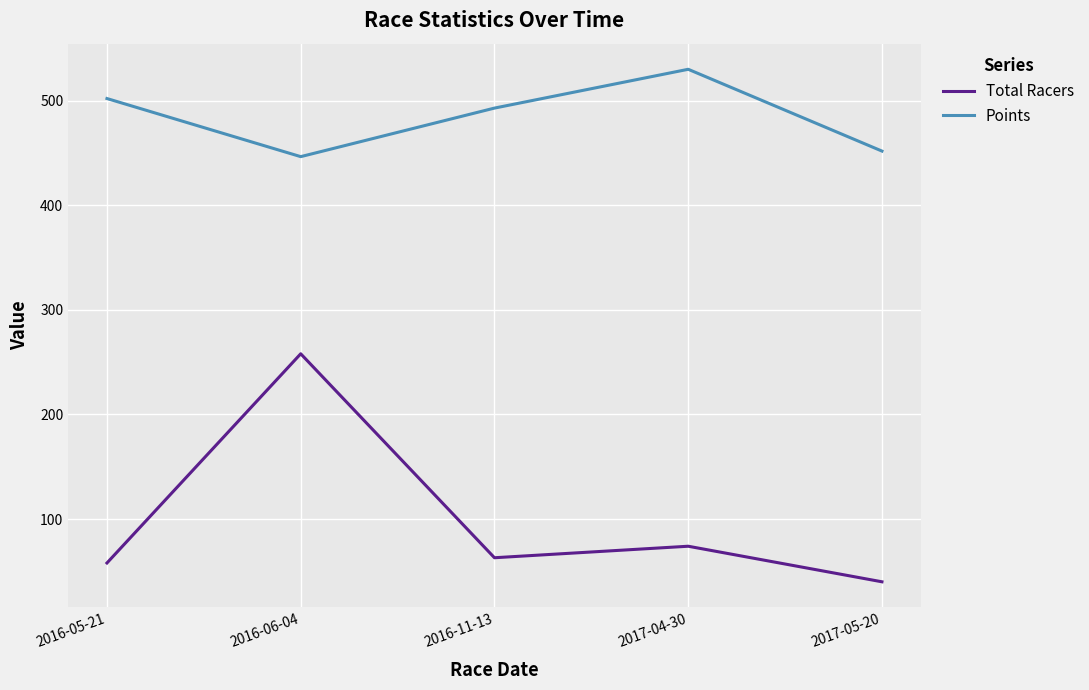

What is the maximum value shown in the chart?

530.0